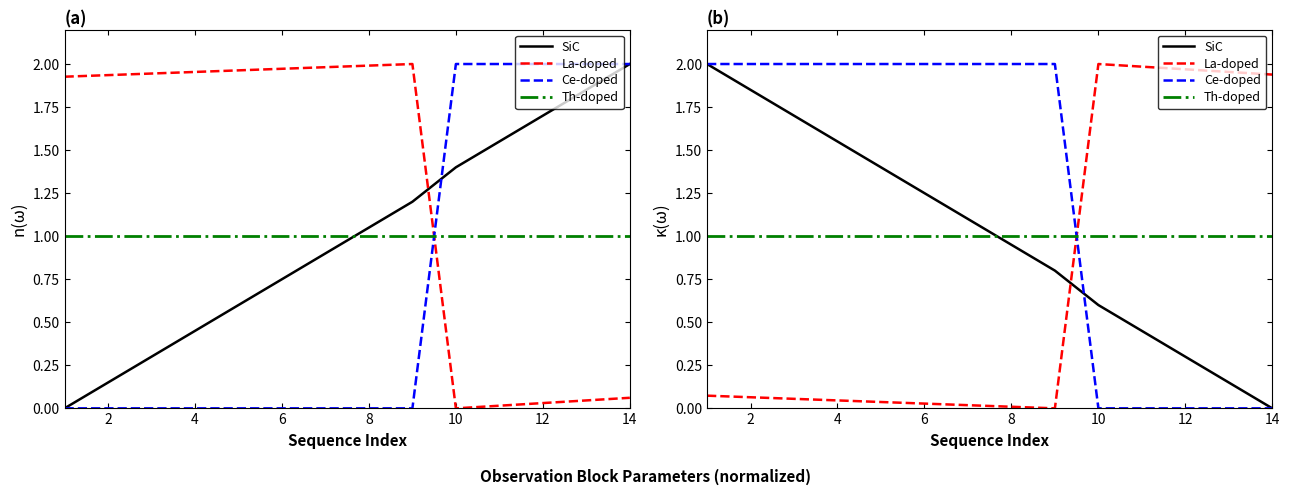

In La-doped, how many points are higher than both neighbors (excluding endpoints)?

1